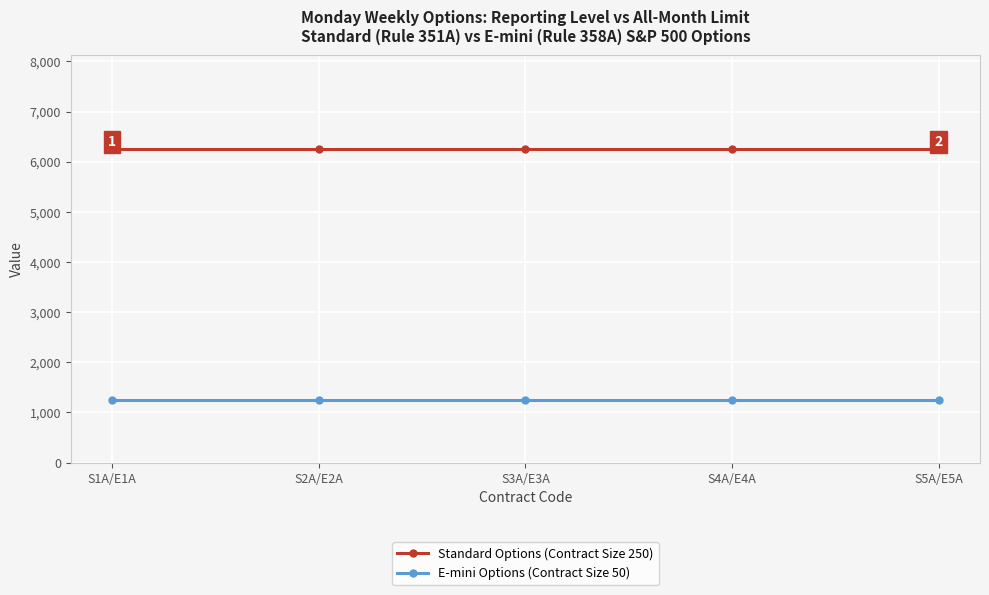

What is the maximum value shown in the chart?

6250